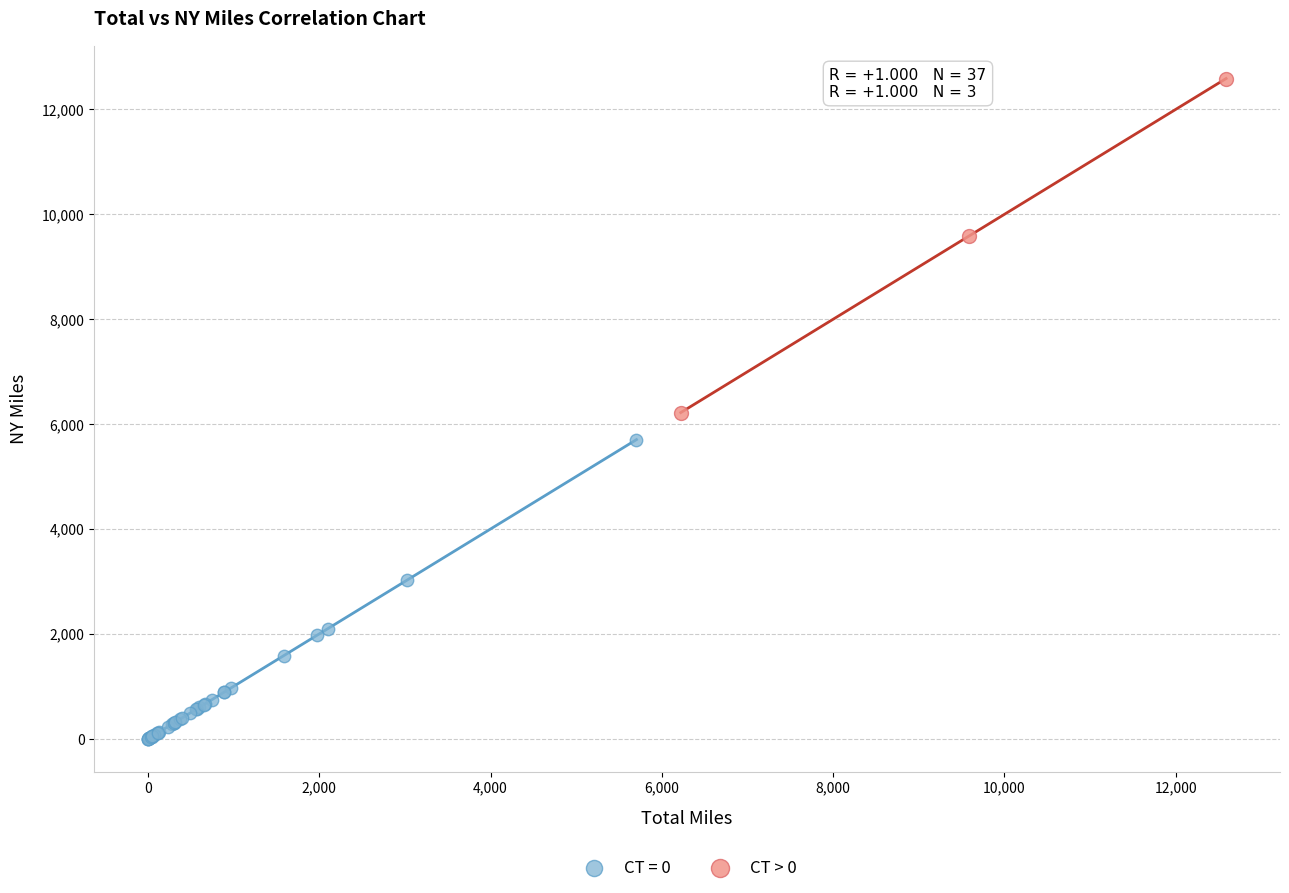

Which series has the widest spread of Y values?

CT > 0